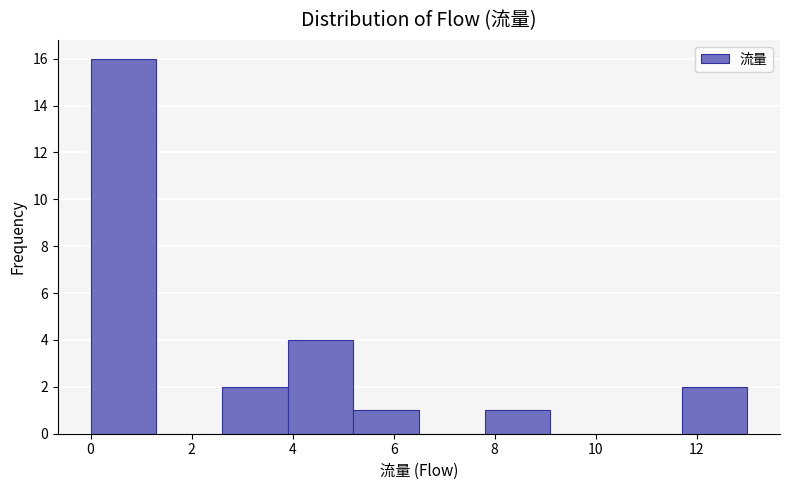

Reading left to right, list every bar in this chart as the range it spans on the x-axis followed by its height. Neither the bar edges nor the heights are printed on the chart, so give them approximately, as read against the axes.

0.0 to 1.3: 16
1.3 to 2.6: 0
2.6 to 3.9: 2
3.9 to 5.2: 4
5.2 to 6.5: 1
6.5 to 7.8: 0
7.8 to 9.1: 1
9.1 to 10.4: 0
10.4 to 11.7: 0
11.7 to 13.0: 2